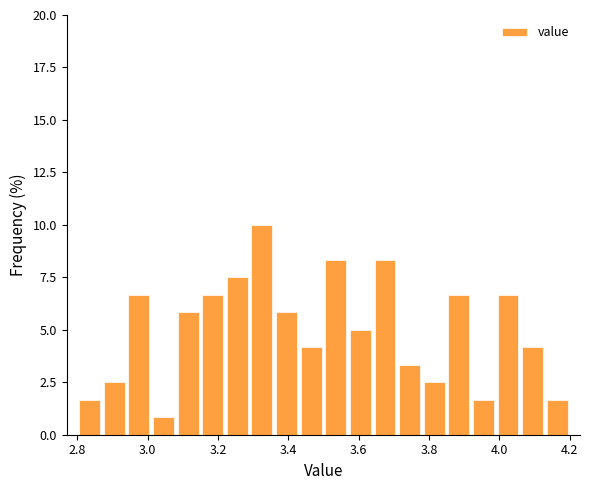

Read against the x-axis, roughly where is the centre of the tallest bar?

3.32